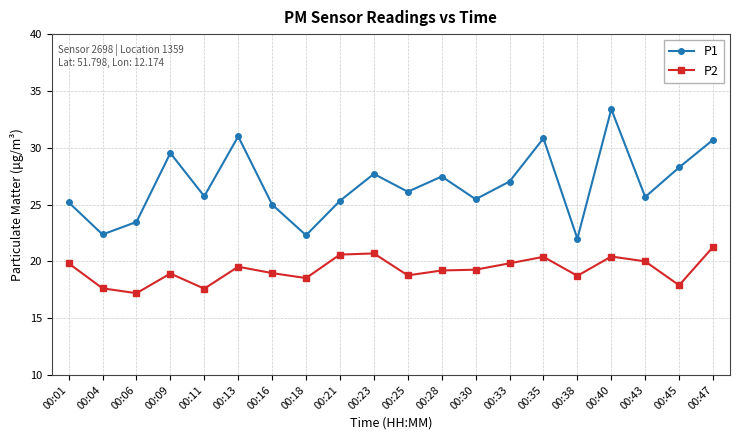

How many lines are shown in the chart?

2